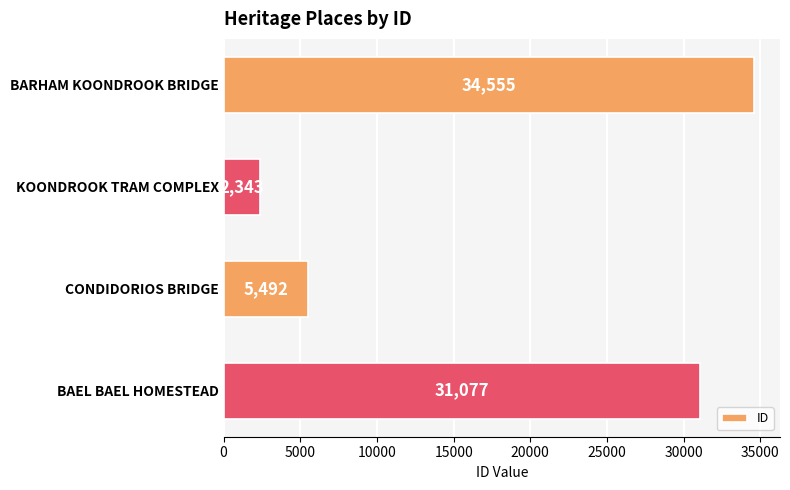

What is the sum of all values?

73467